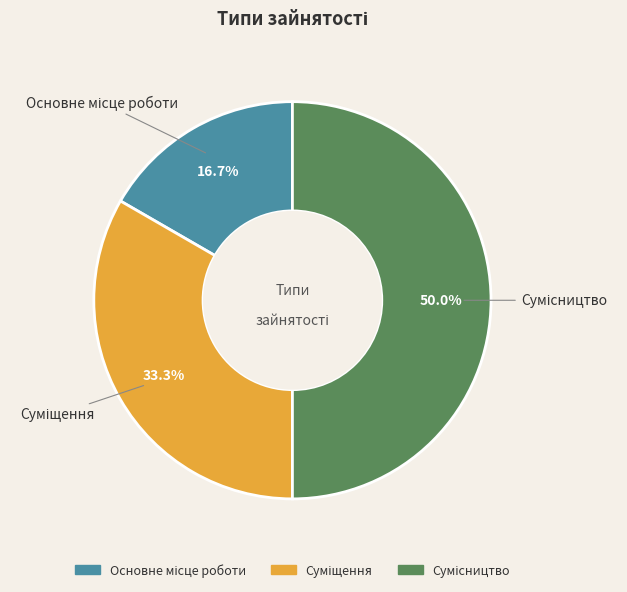

What is the change in value from Суміщення to Сумісництво?

+1